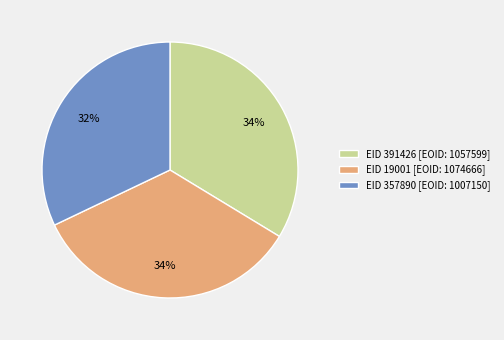

What is the smallest slice in the pie chart?

EID 357890 [EOID: 1007150]